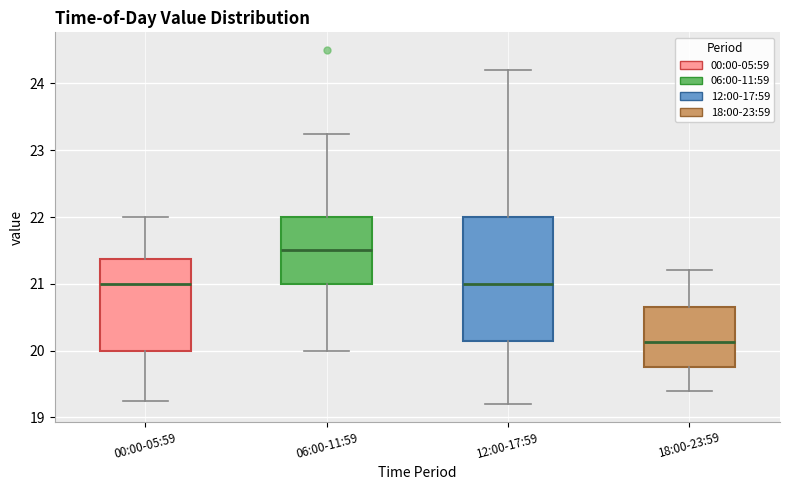

Which box is the tallest, from its lower edge to its upper edge?

12:00-17:59